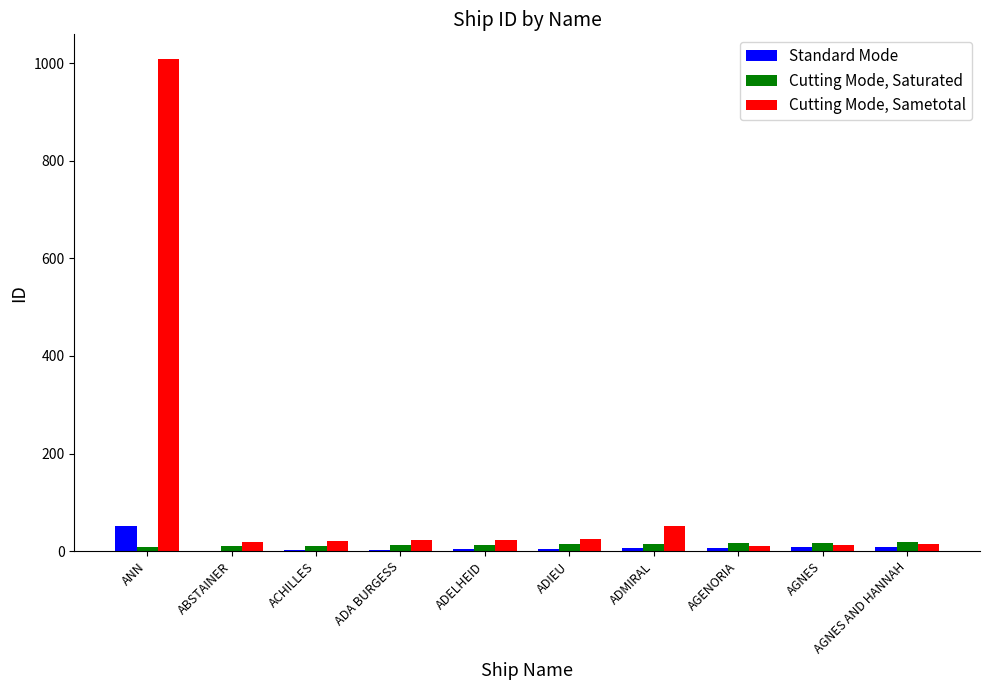

What is the maximum value for Cutting Mode, Sametotal?

1009